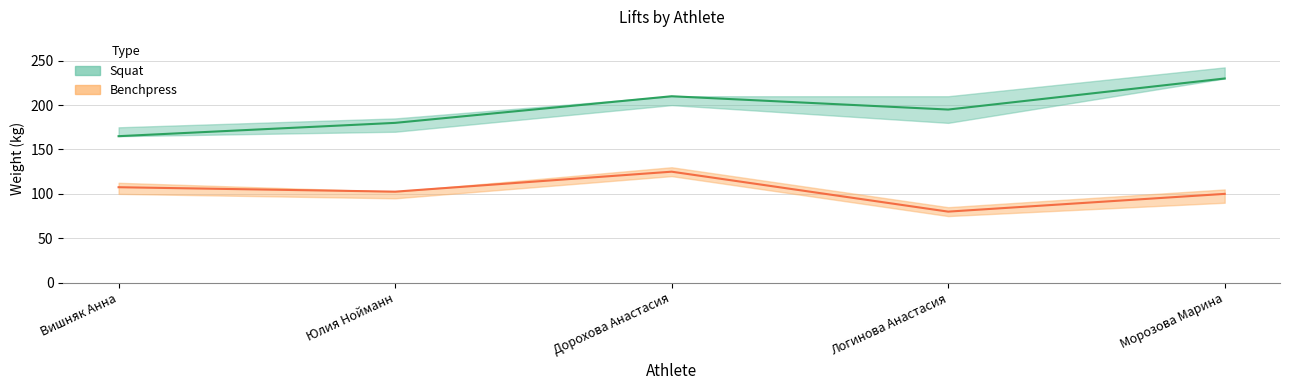

List the labels in order of Benchpress 2 value, smallest first.

Логинова Анастасия, Морозова Марина, Юлия Нойманн, Вишняк Анна, Дорохова Анастасия